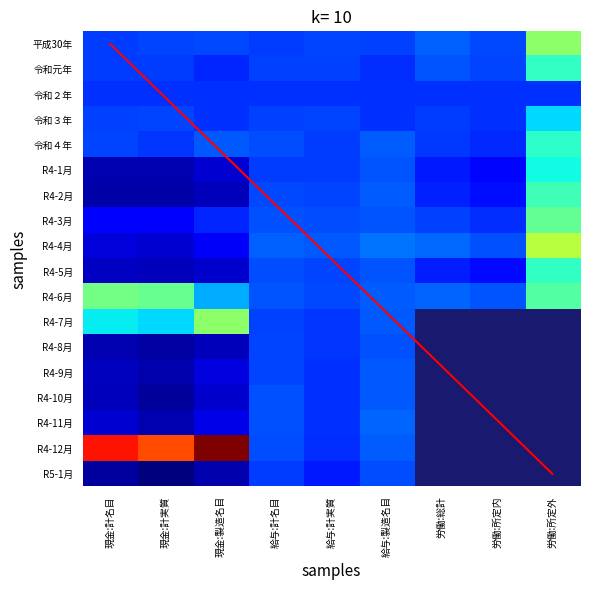

What is the difference between the highest and lowest values at 給与:製造名目?

98.2